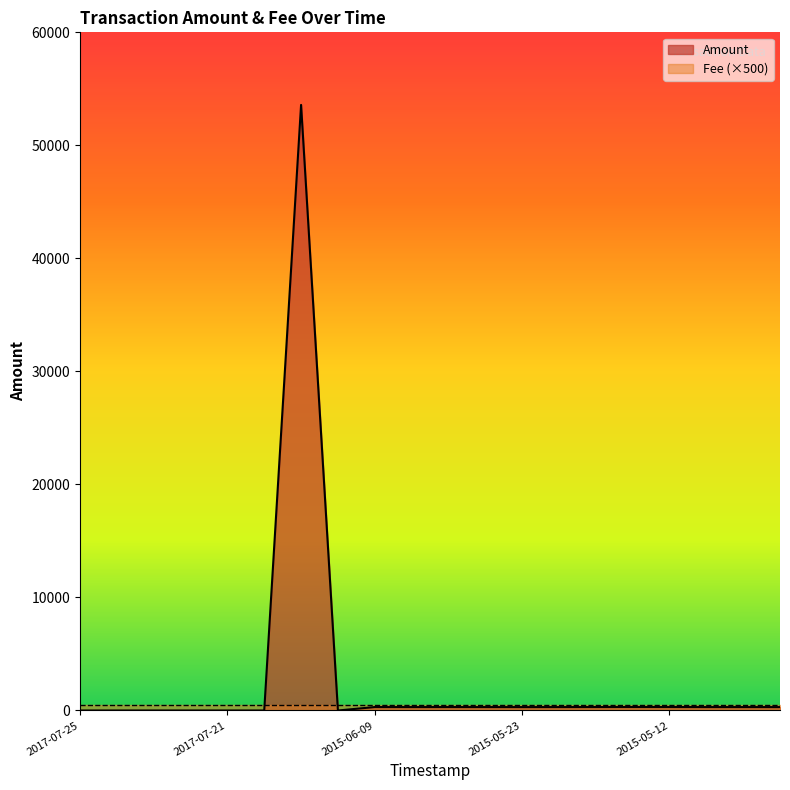

What is the ratio of the value at 2015-05-27 to the value at 2015-05-08?

1.0